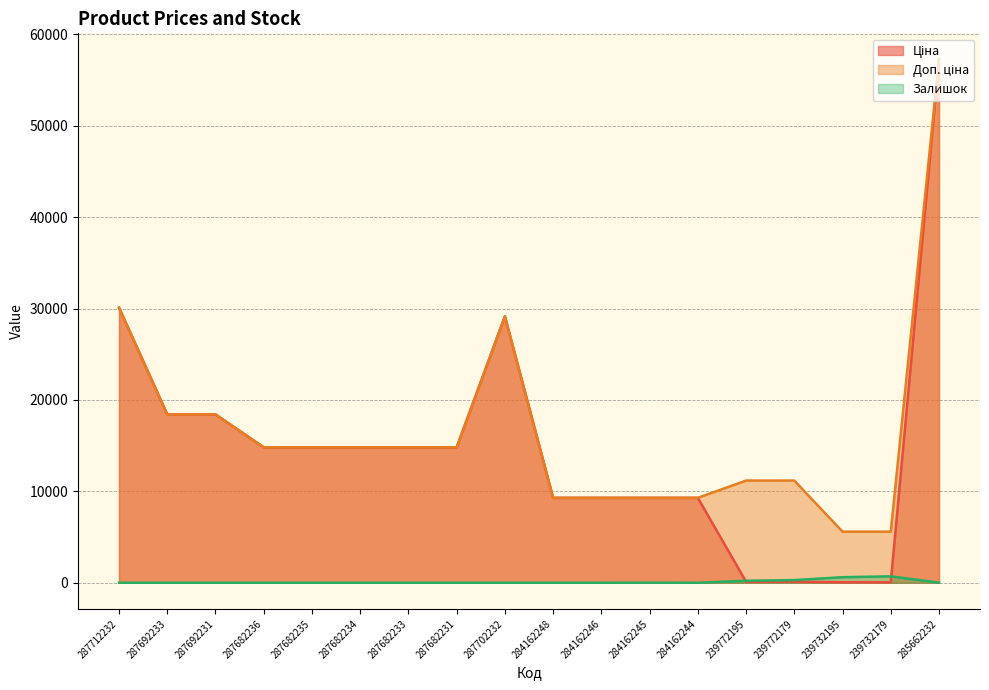

Reading left to right, list all the values displayed in this chart.

Ціна: 30102.8	18420.9	18420.9	14817.6	14817.6	14817.6	14817.6	14817.6	29152.3	9290.5	9290.5	9290.5	9290.5	111.8	111.8	55.9	55.9	57258.0
Доп. ціна: 30102.8	18420.9	18420.9	14817.6	14817.6	14817.6	14817.6	14817.6	29152.3	9290.5	9290.5	9290.5	9290.5	11182.0	11182.0	5591.0	5591.0	57258.0
Залишок: 0.0	0.0	0.0	0.0	0.0	0.0	0.0	0.0	0.0	0.0	0.0	8.0	0.0	218.0	290.0	606.0	702.0	13.0